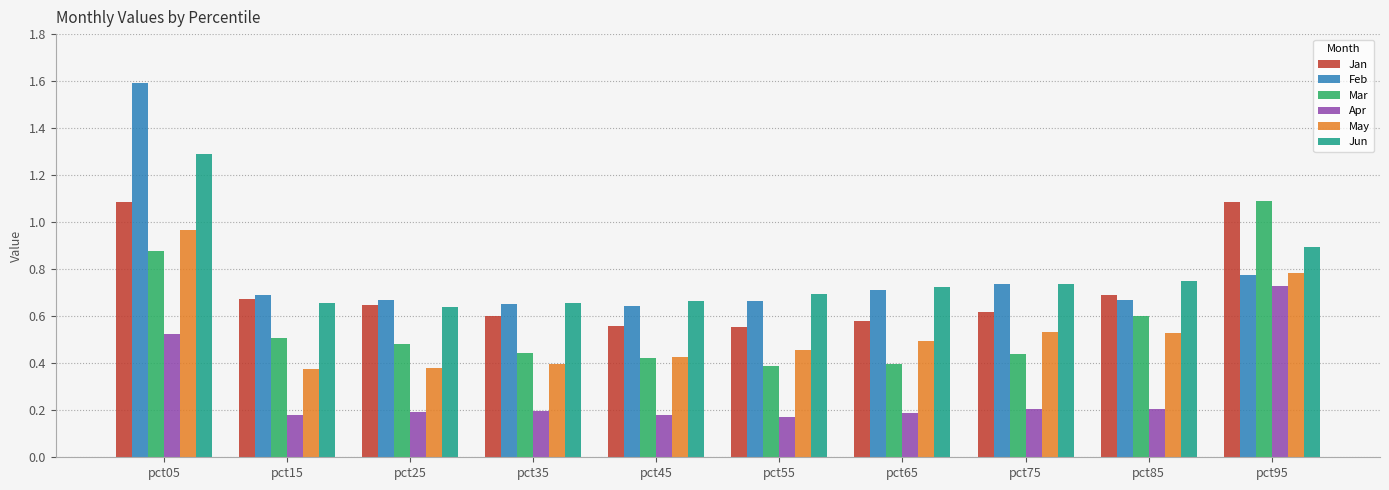

True or false: May has a value of 0.2 at pct75.

False